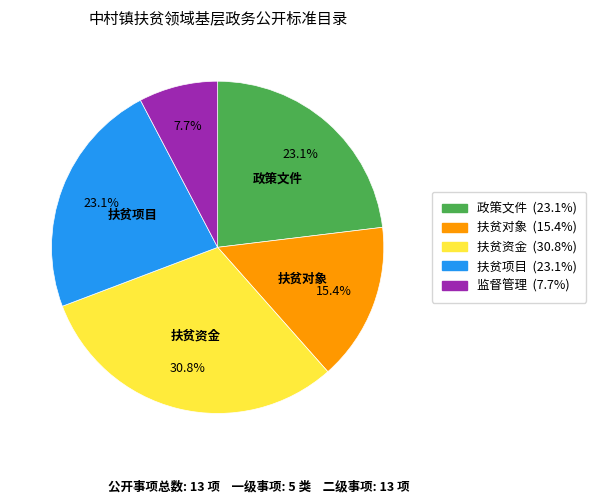

Which category has the biggest portion of the pie?

扶贫资金